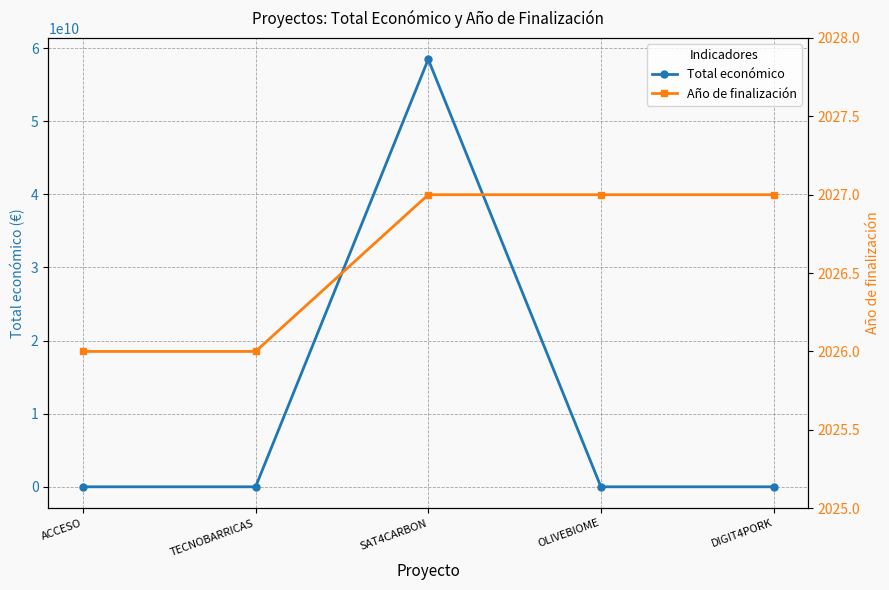

At how many categories does at least one series exceed 19848344256?

1